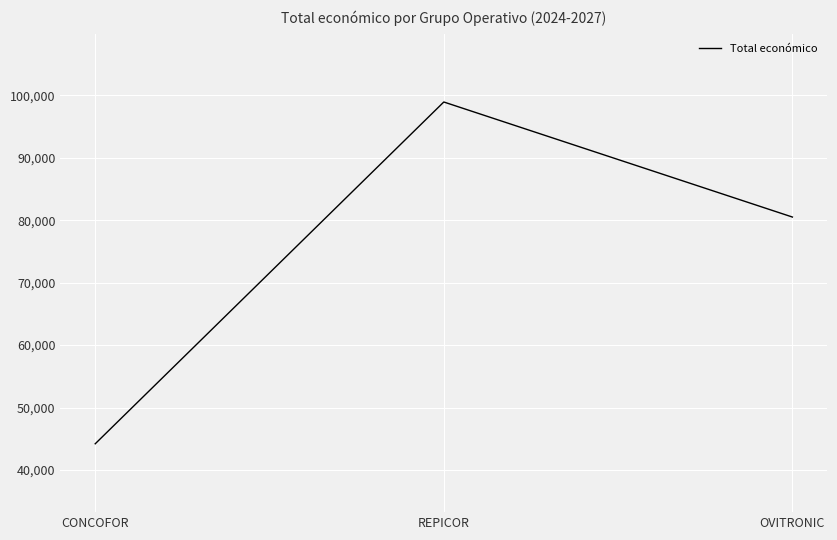

What is the maximum value shown in the chart?

98920